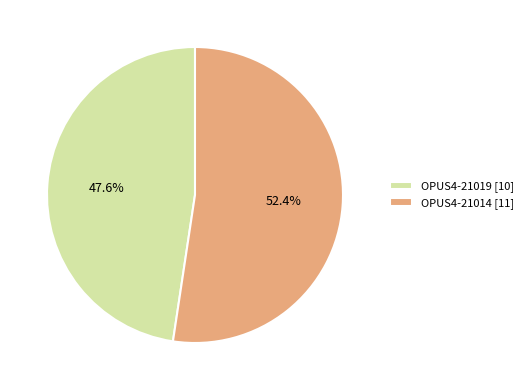

Is it true that OPUS4-21019 is 36% of the pie?

False